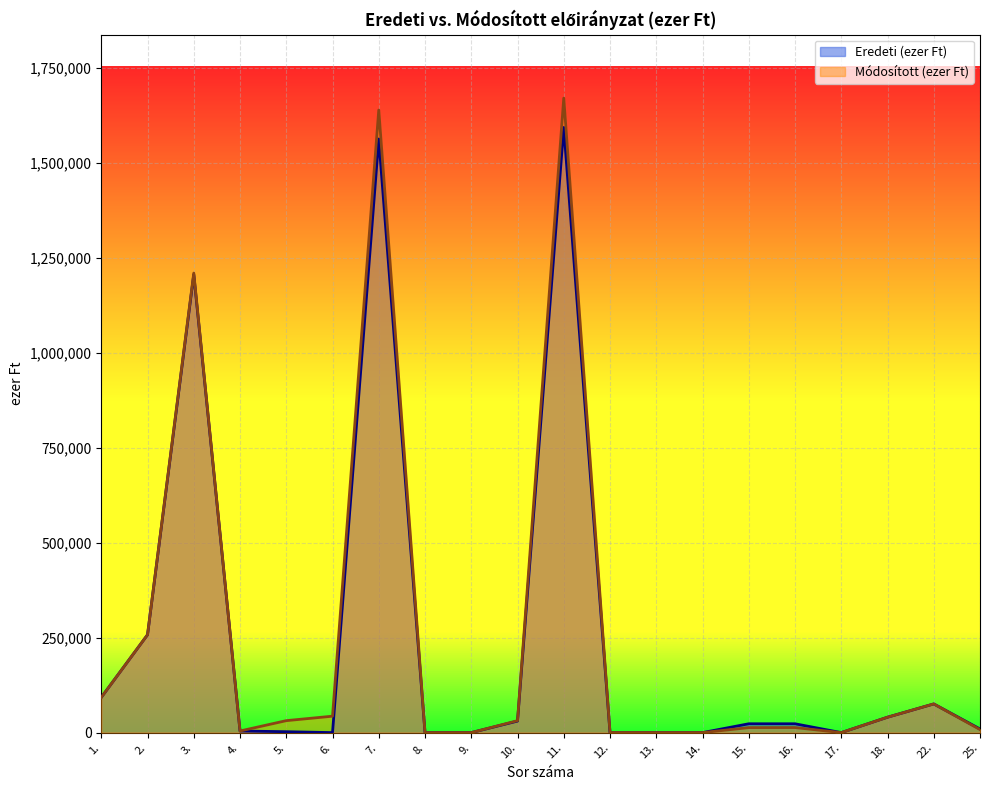

Reading left to right, what are all the values shown in this chart?

Eredeti (ezer Ft): 92697	257603	1205915	4209	2366	0	1562790	0	0	30353	1593143	0	0	0	23226	23226	5	40500	75500	9500
Módosított (ezer Ft): 92697	257603	1209757	4209	31473	43227	1638966	0	0	31383	1670349	118	0	0	13173	13291	6	40500	75500	8070